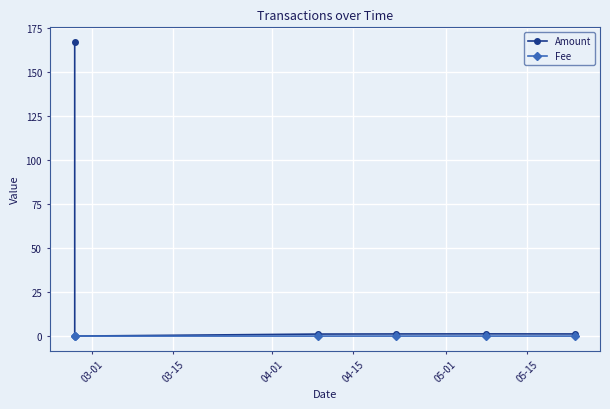

Which series has the widest spread of values?

Amount